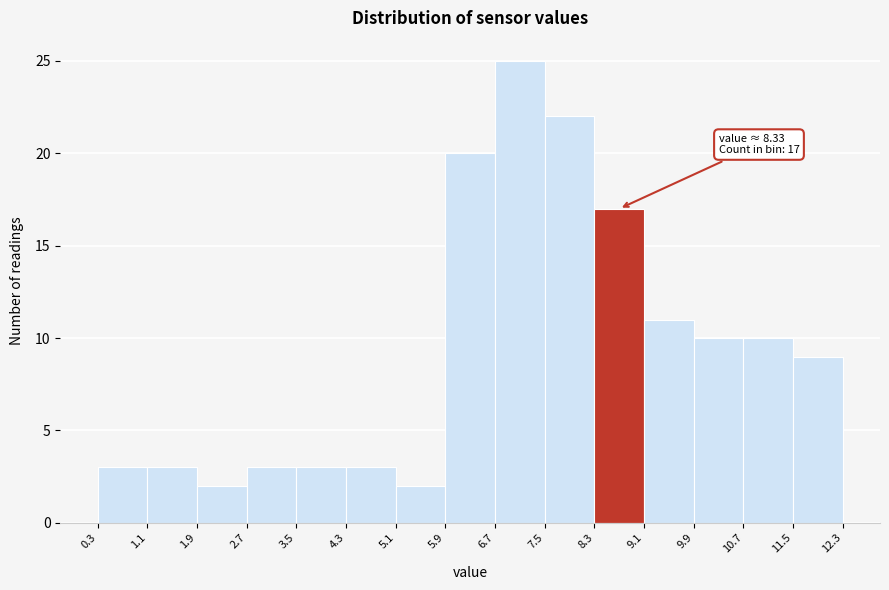

Which range on the x-axis has the tallest bar?

6.7 to 7.5